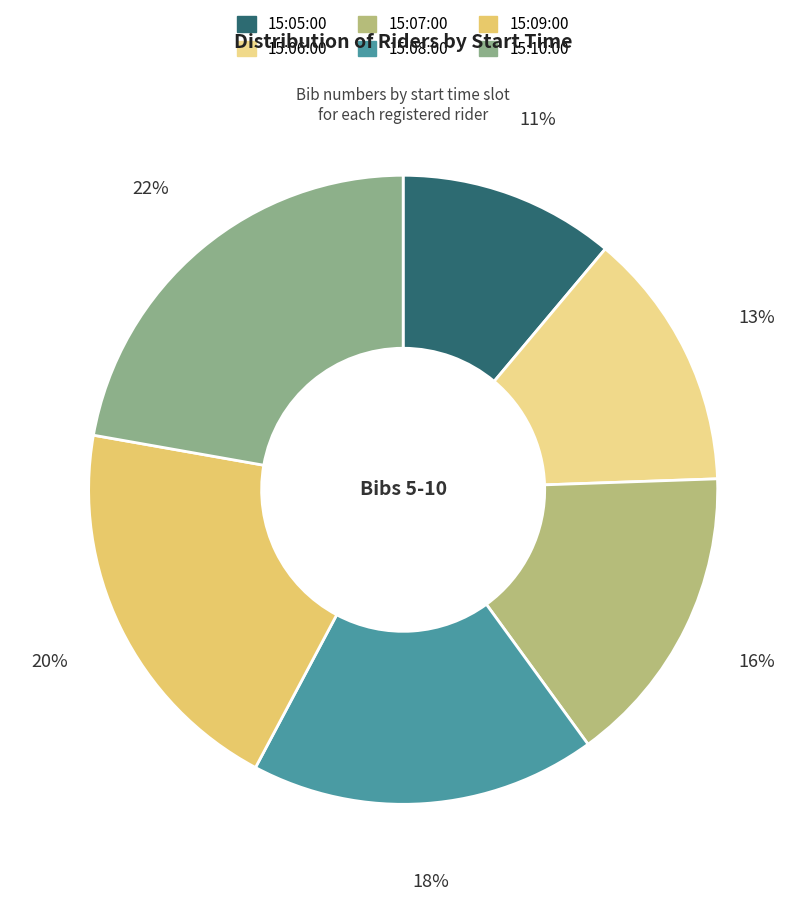

Rank the categories by value from lowest to highest.

15:05:00, 15:06:00, 15:07:00, 15:08:00, 15:09:00, 15:10:00